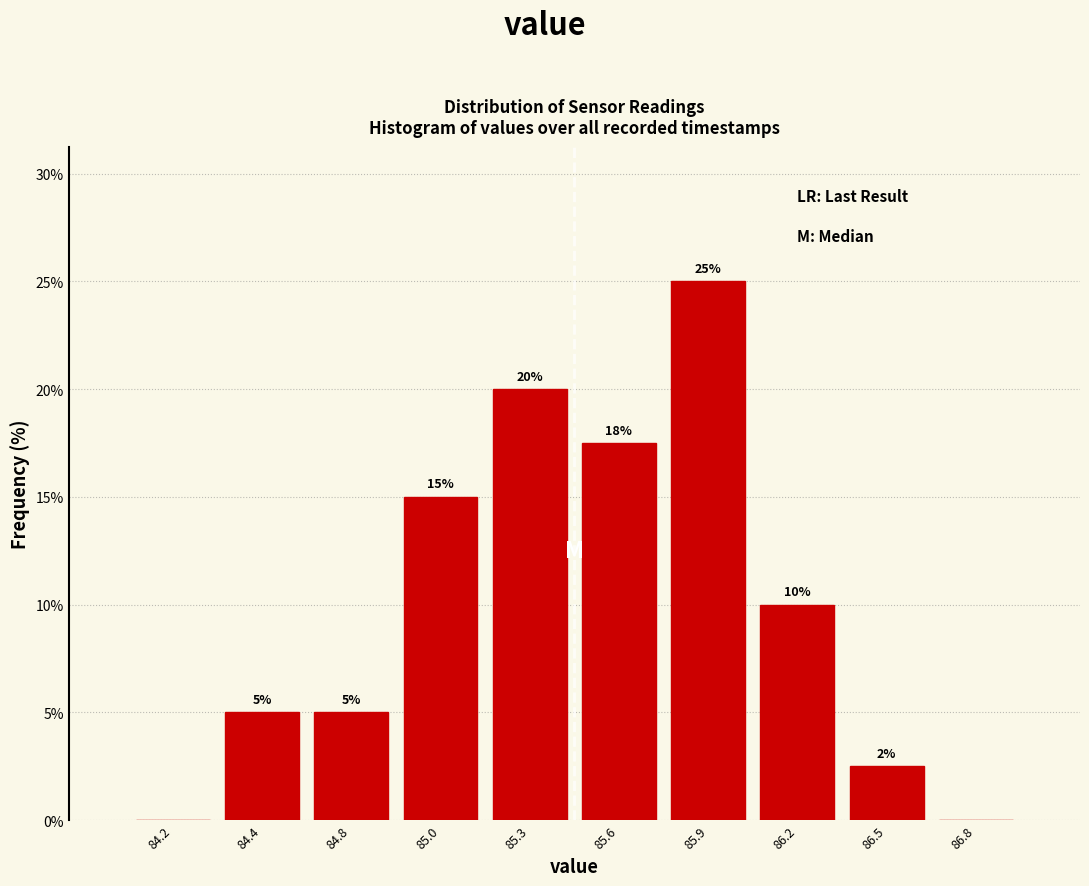

Approximately how many times larger is the value at 85.0 compared to 84.8?

3.0